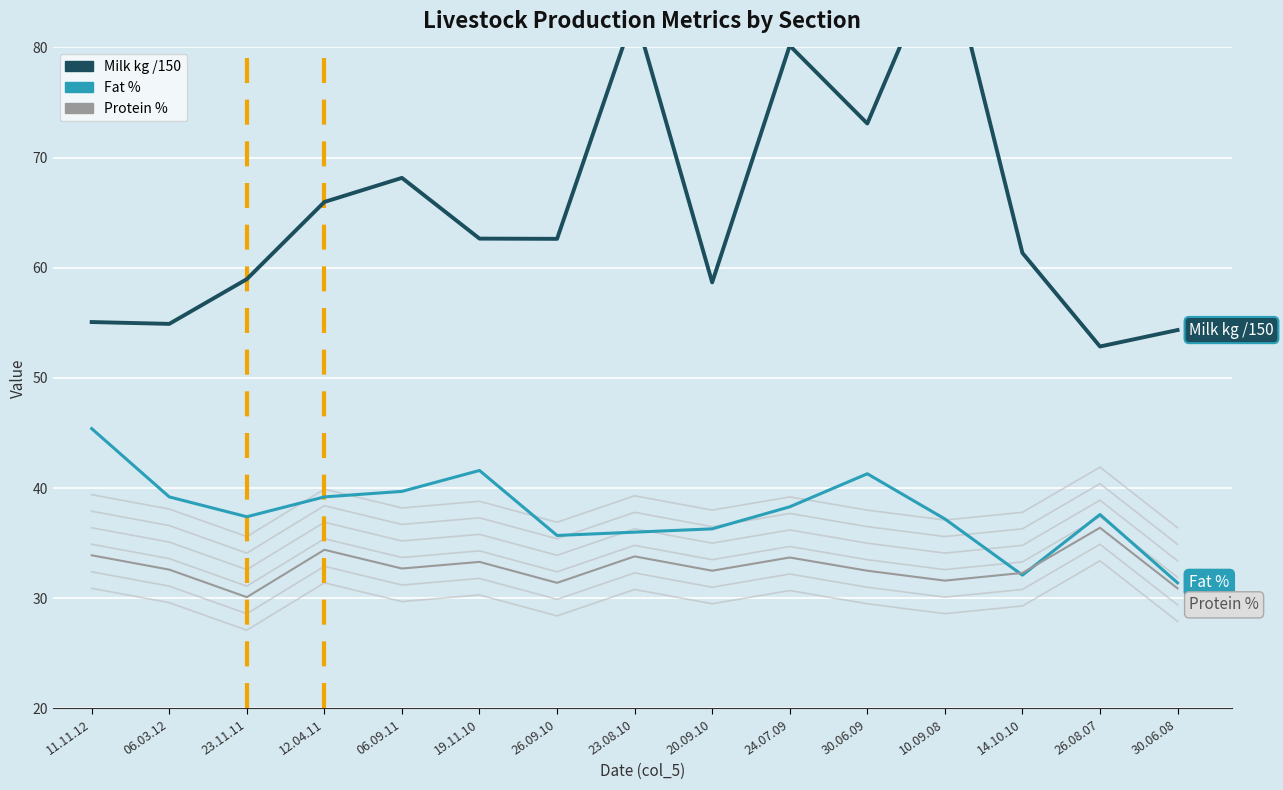

How many data points in Milk kg /150 are above 62?

8